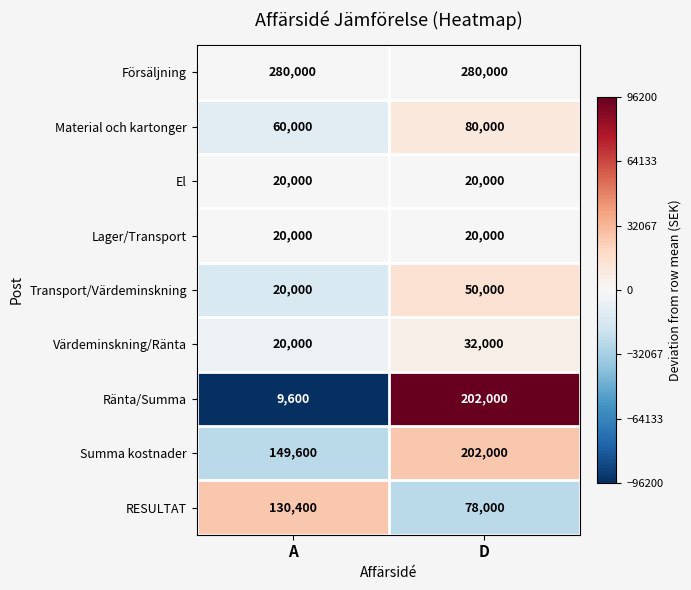

What is the average value of the Transport/Värdeminskning series?

35000